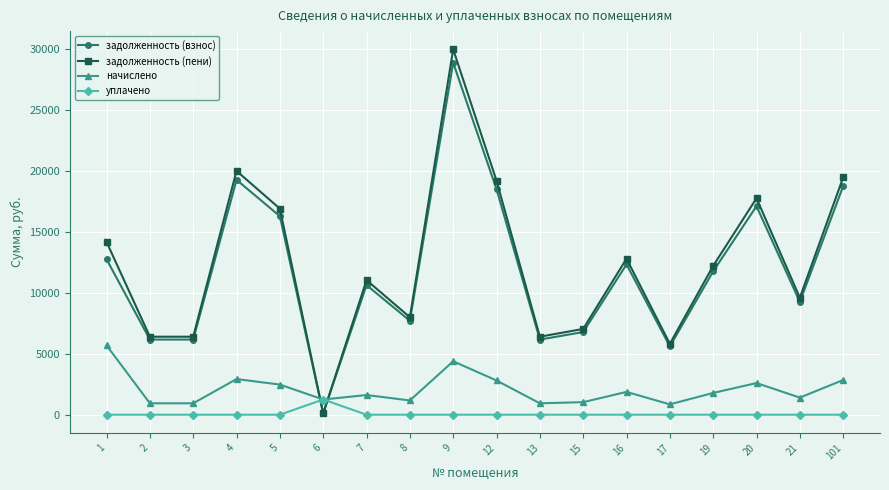

What is the maximum value shown in the chart?

29970.2